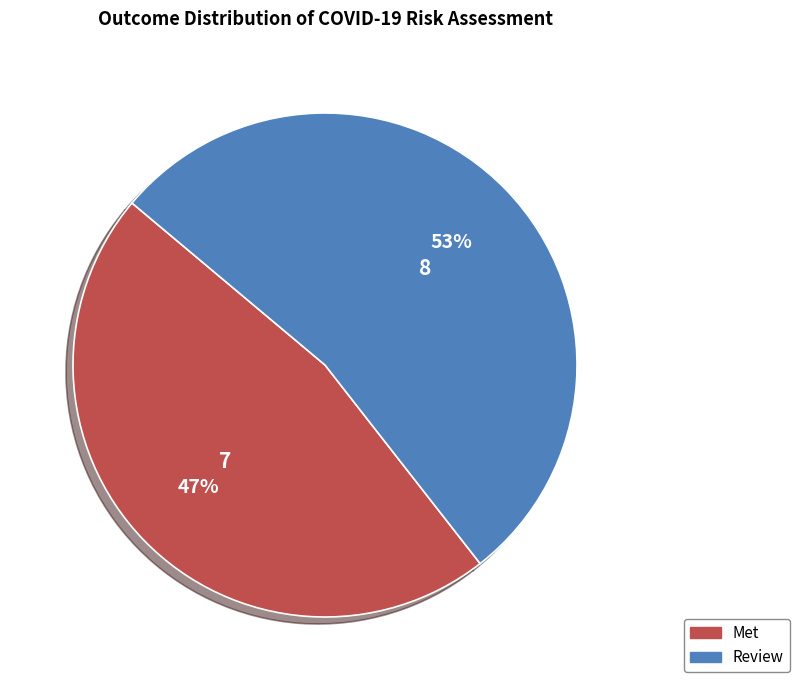

What is the smallest slice in the pie chart?

Met